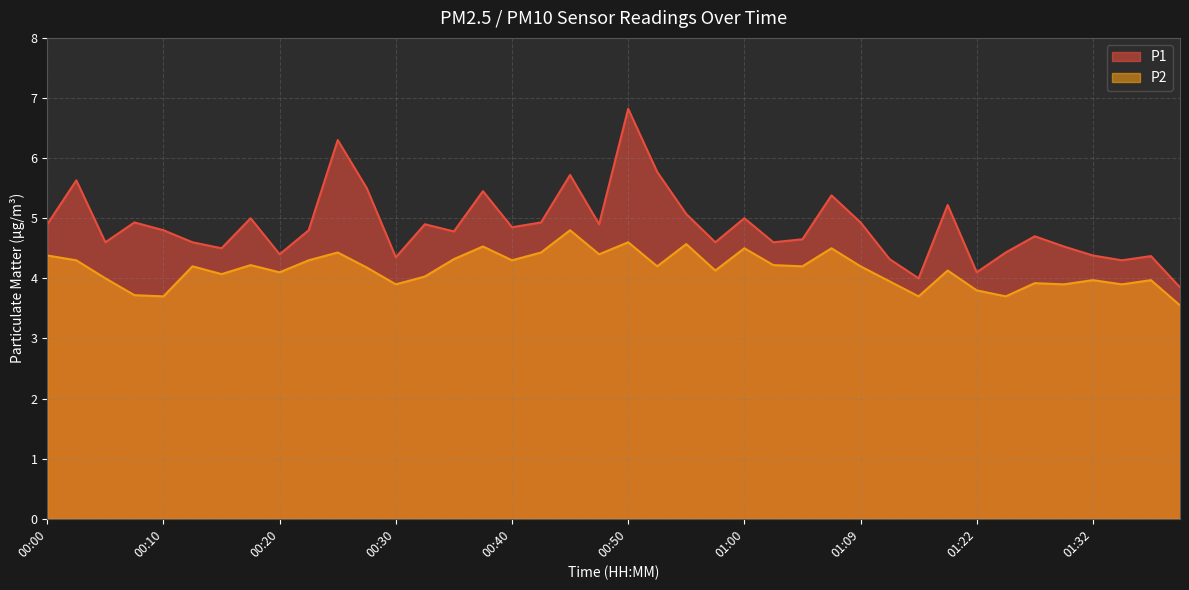

How many distinct data groups are displayed?

2